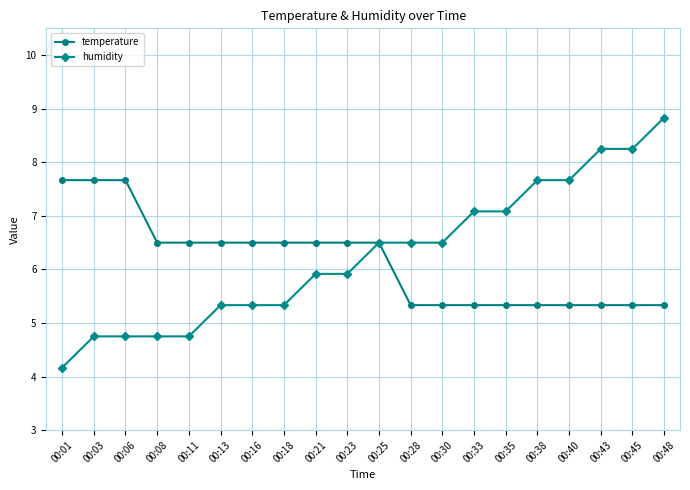

How many lines are shown in the chart?

2